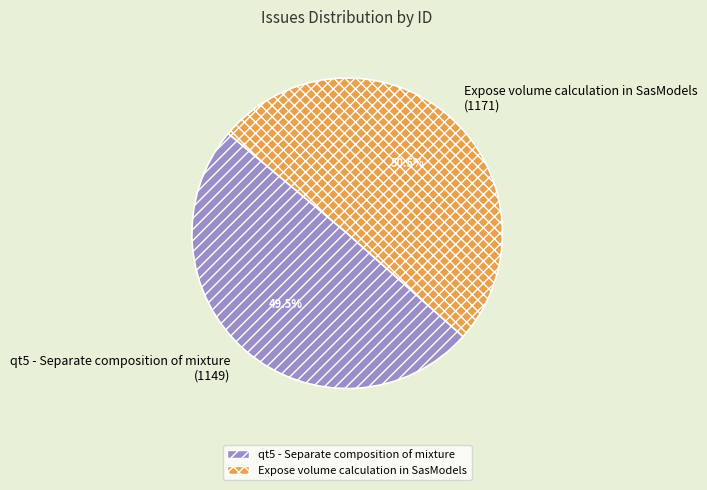

Does any single category account for the majority?

Yes